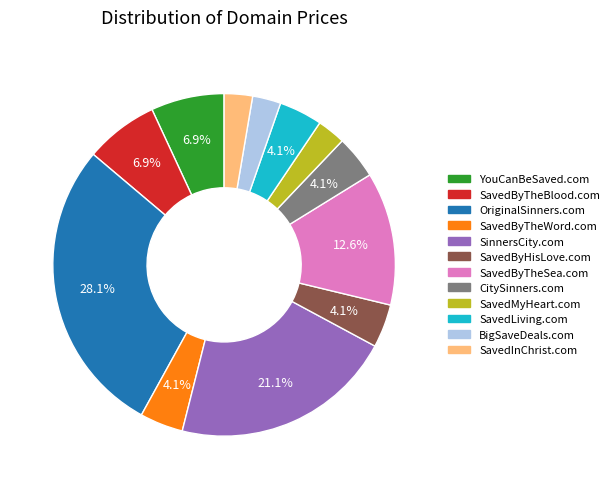

What percentage is the YouCanBeSaved.com slice, to the nearest percent?

7%